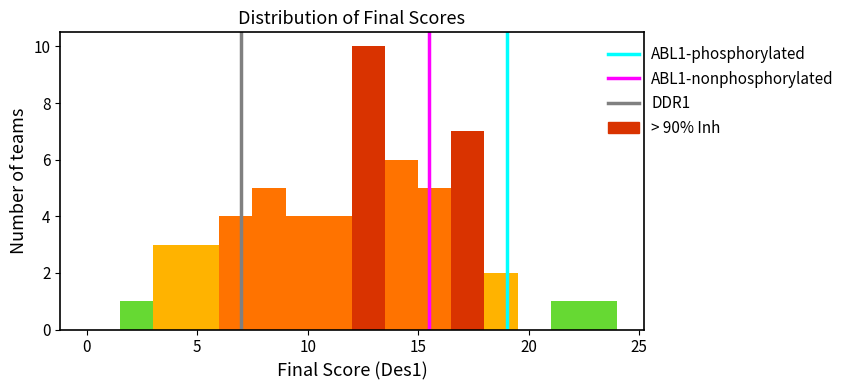

Around what value on the x-axis is the tallest bar? Give the approximate position of its centre, as read against the axis.

13.0